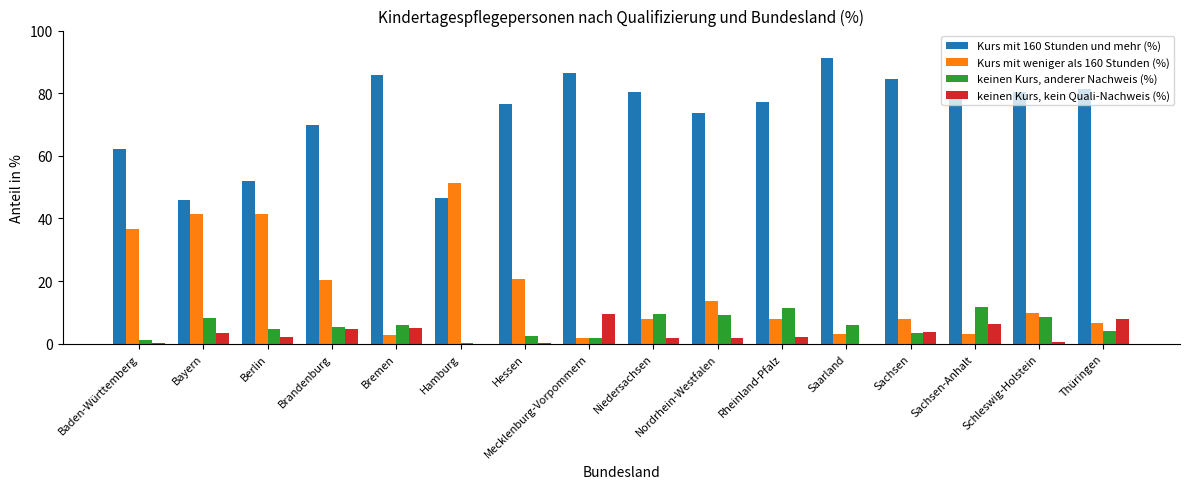

What is the highest value of the keinen Kurs, anderer Nachweis (%) series?

11.6